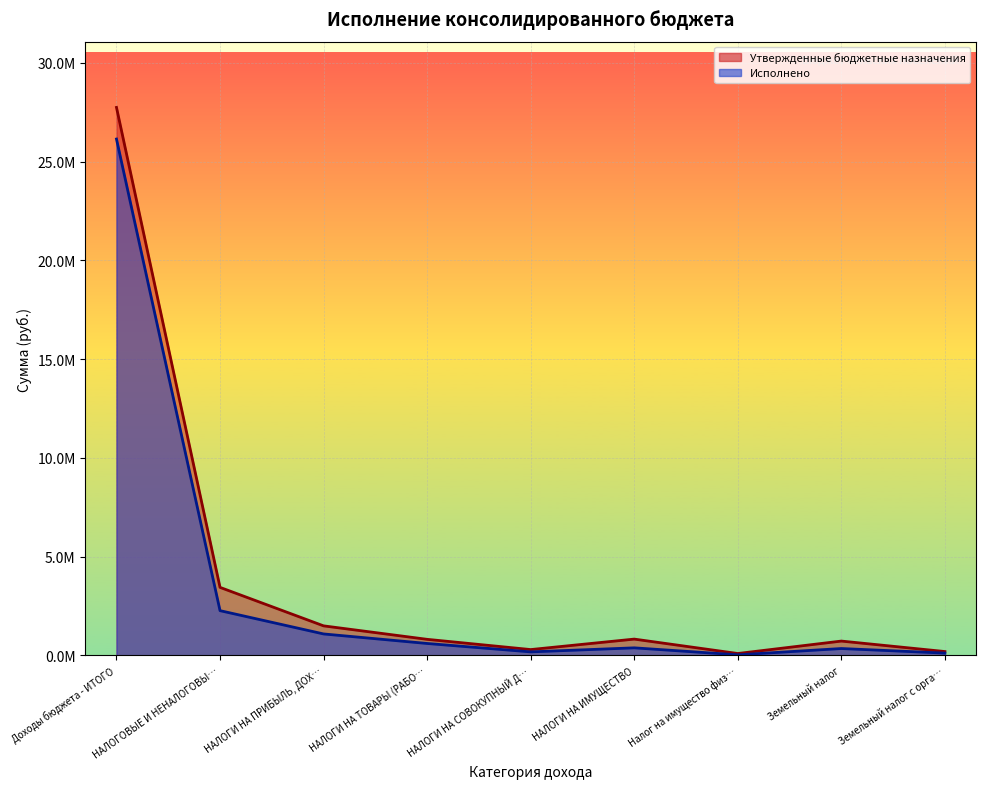

Which series has the largest total across all categories?

Утвержденные бюджетные назначения